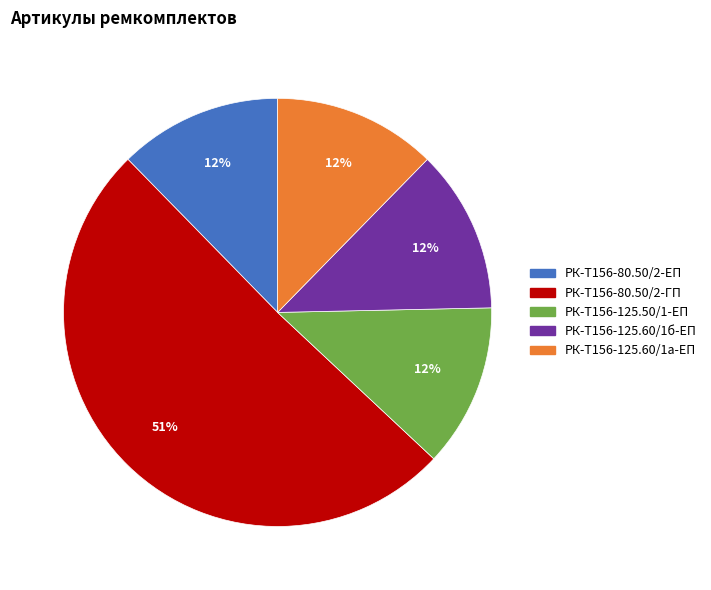

How many slices are in this pie chart?

5